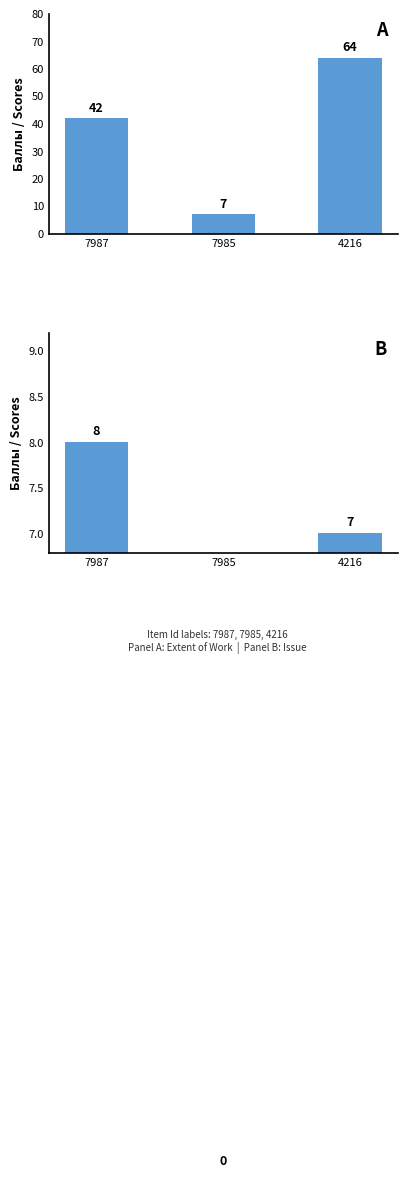

Reading left to right, extract all data points from this chart.

Extent of Work: 42	7	64
Issue: 8	0	7